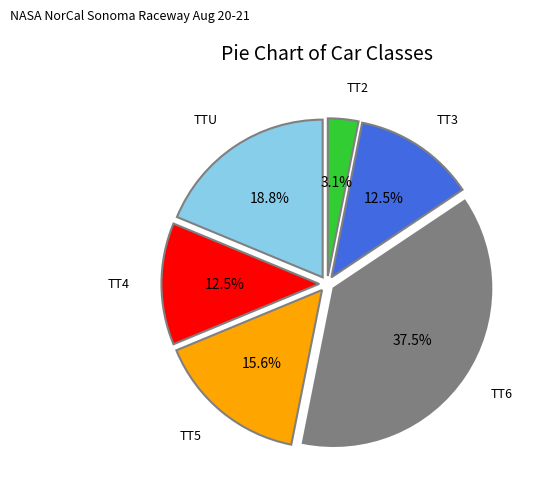

Count the number of slices in the pie.

6